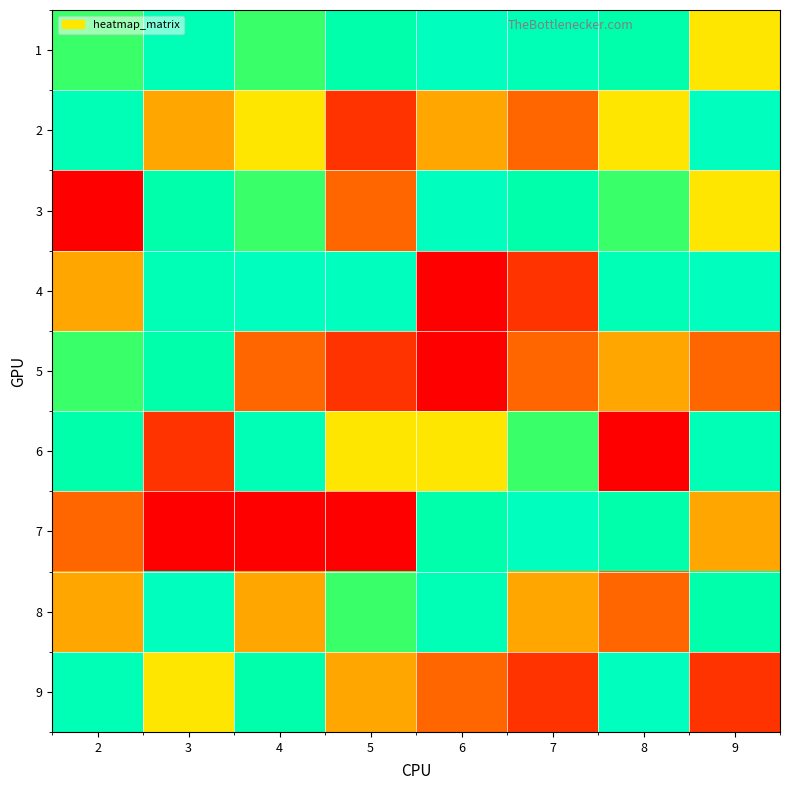

What is the difference between the highest and lowest values at 8?

8